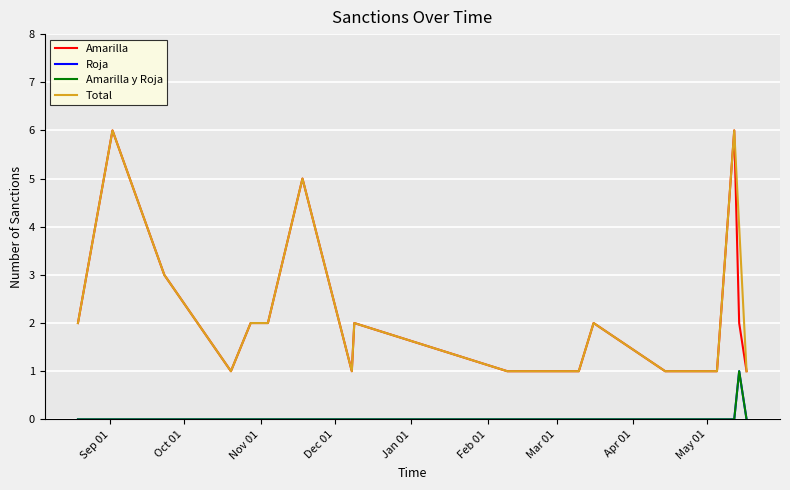

Reading left to right, what are all the values shown in this chart?

Amarilla: 2	6	3	1	2	2	5	1	2	1	1	2	1	1	1	1	1	6	2	1
Roja: 0	0	0	0	0	0	0	0	0	0	0	0	0	0	0	0	0	0	1	0
Amarilla y Roja: 0	0	0	0	0	0	0	0	0	0	0	0	0	0	0	0	0	0	1	0
Total: 2	6	3	1	2	2	5	1	2	1	1	2	1	1	1	1	1	6	4	1